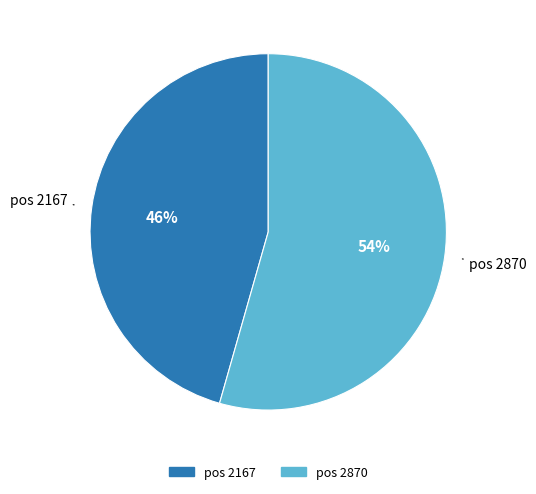

Is there any slice that represents more than half of the pie?

Yes